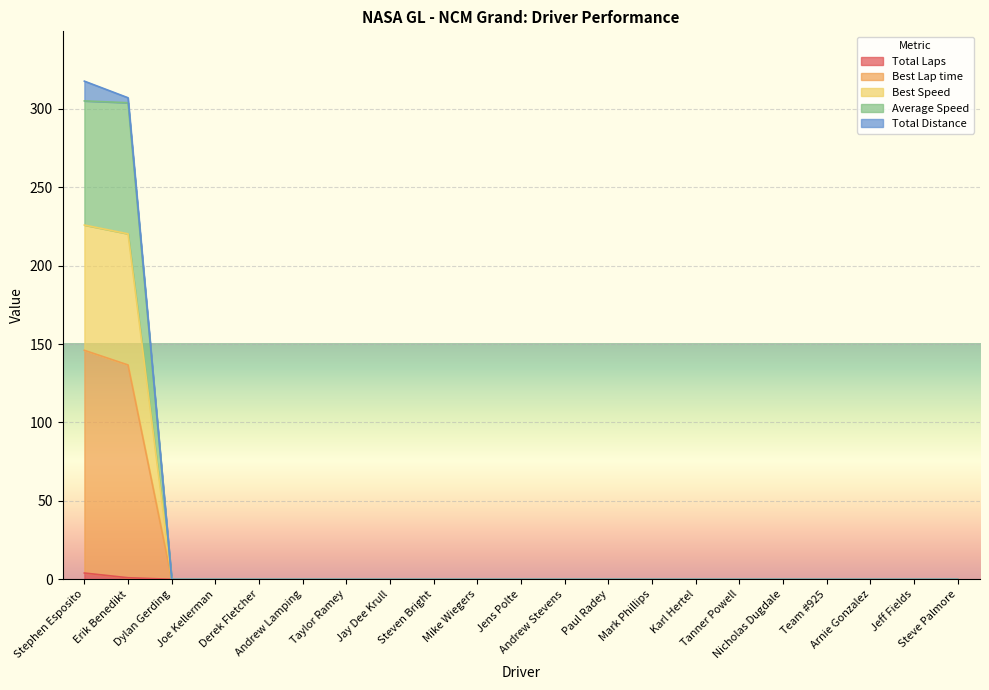

How many values in Average Speed are above zero?

2